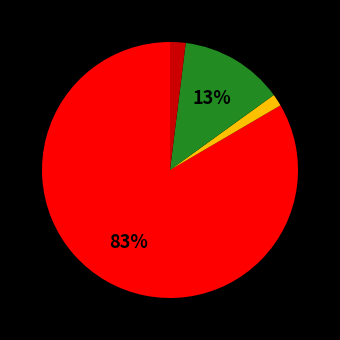

How many segments does this pie chart have?

4